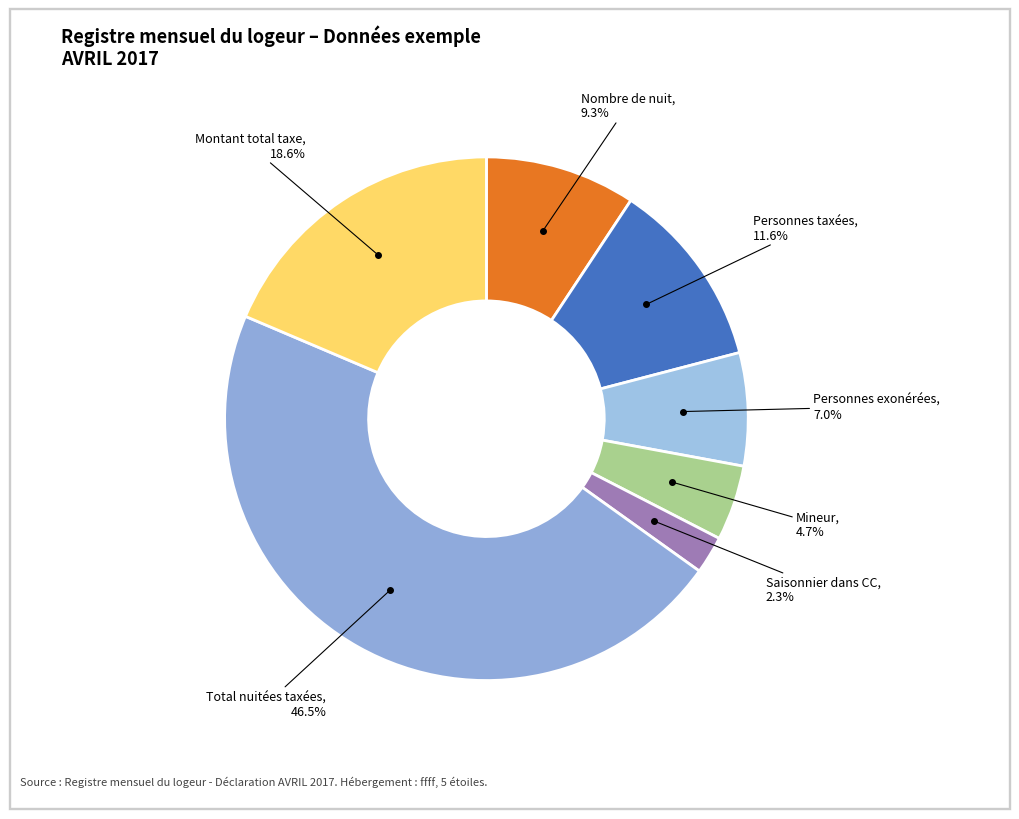

Count the number of slices in the pie.

7